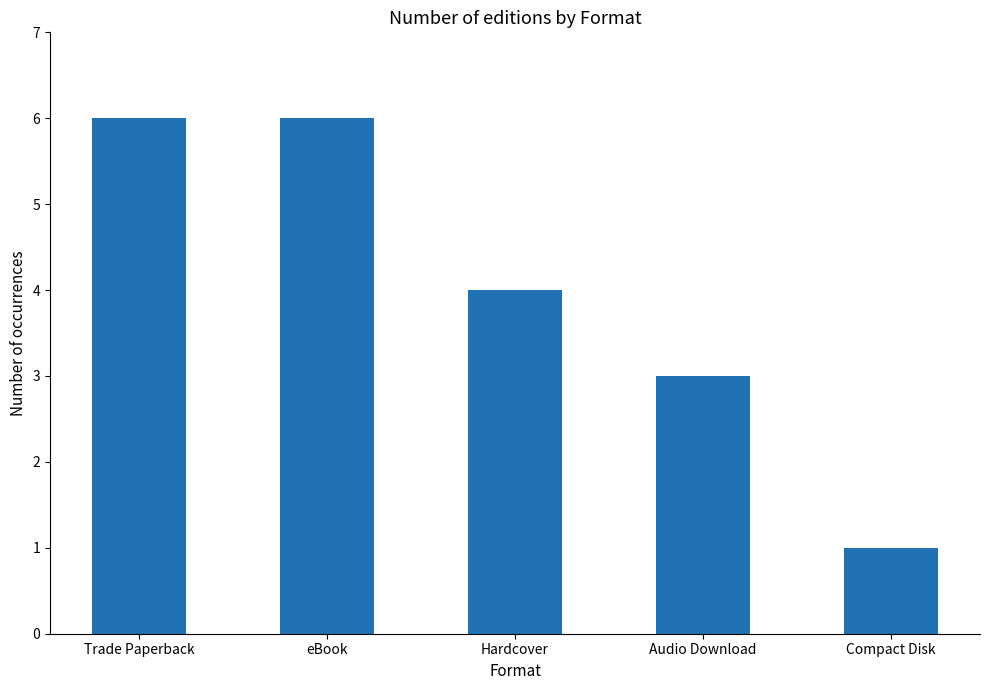

At which category does the chart reach its minimum across all series?

Compact Disk